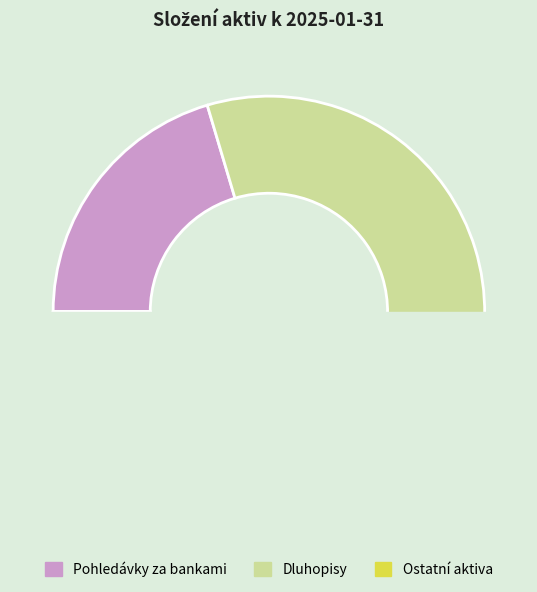

Which slice is the largest?

Dluhopisy